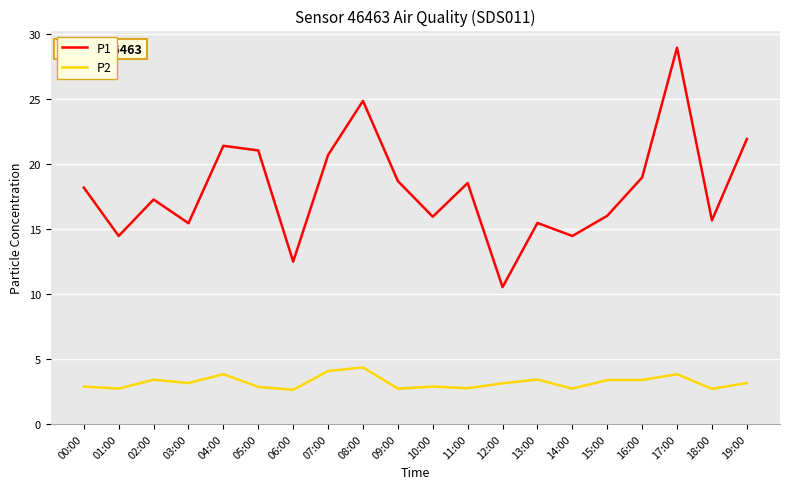

True or false: P2 and P1 intersect in this chart.

False